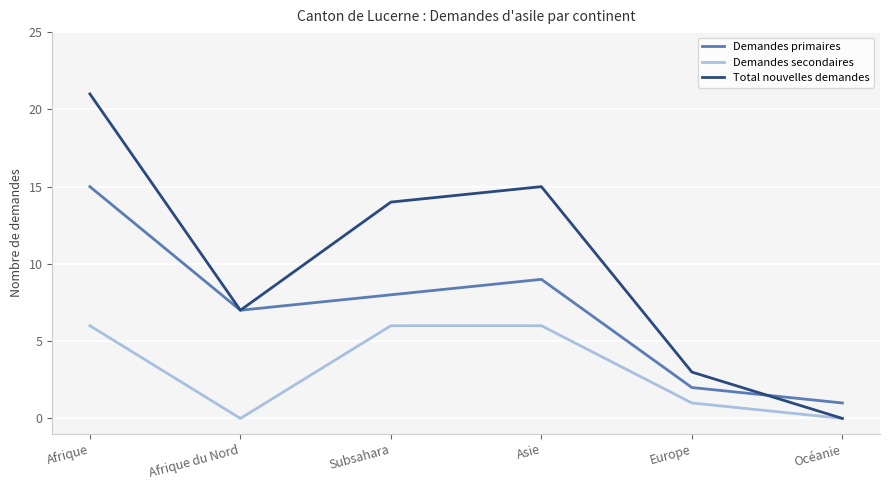

At which label does Total nouvelles demandes reach its minimum?

Océanie